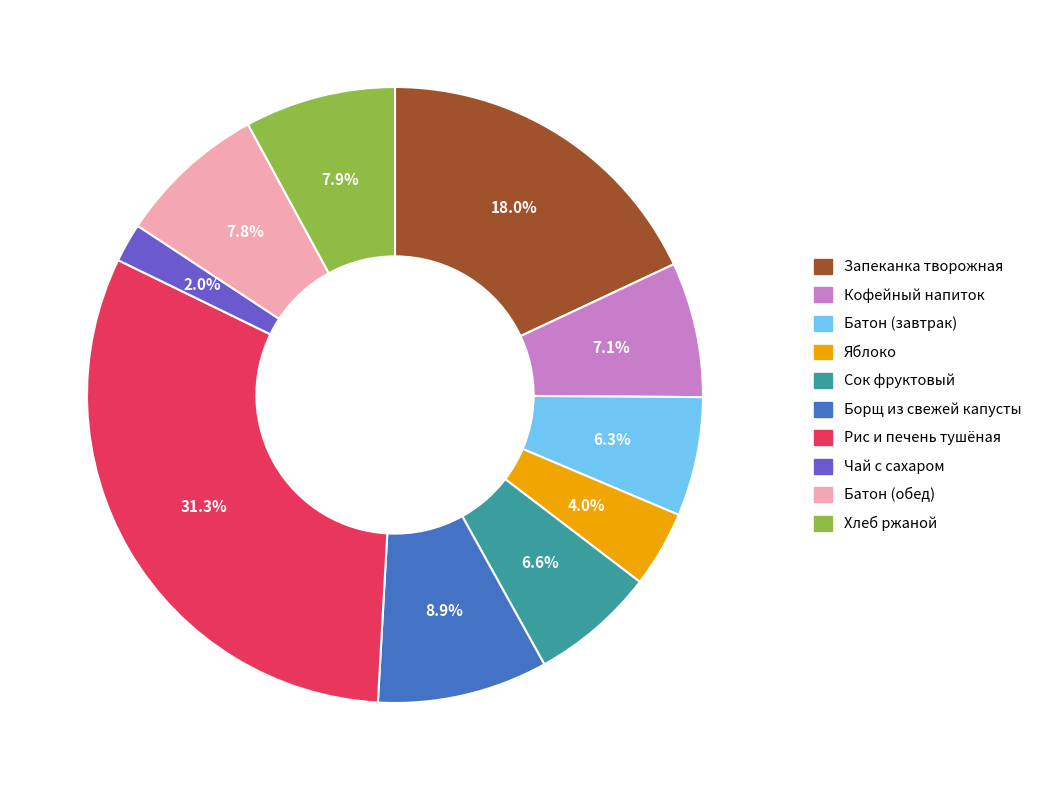

Is there any slice that represents more than half of the pie?

No